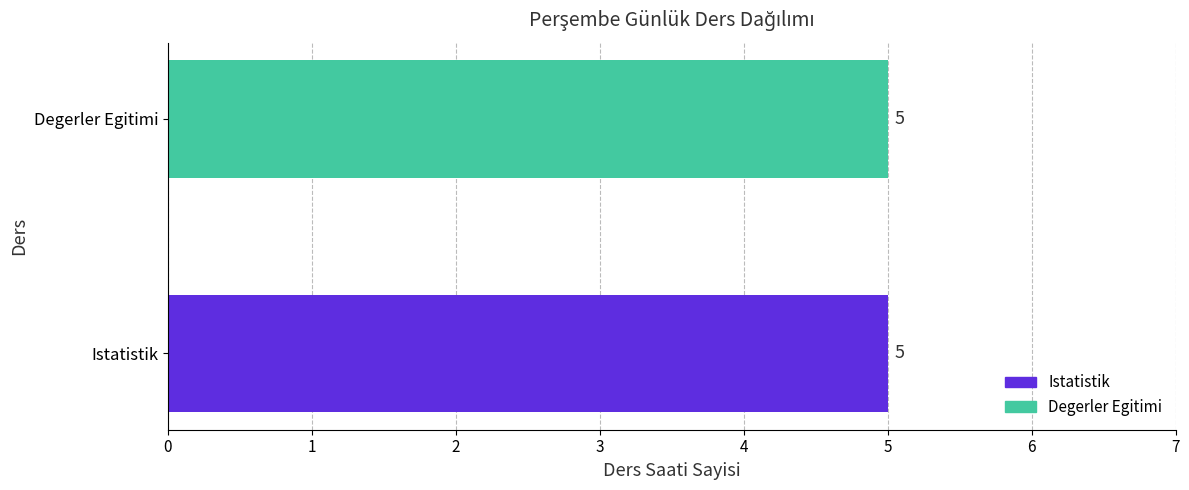

Does the chart contain stacked bars?

No